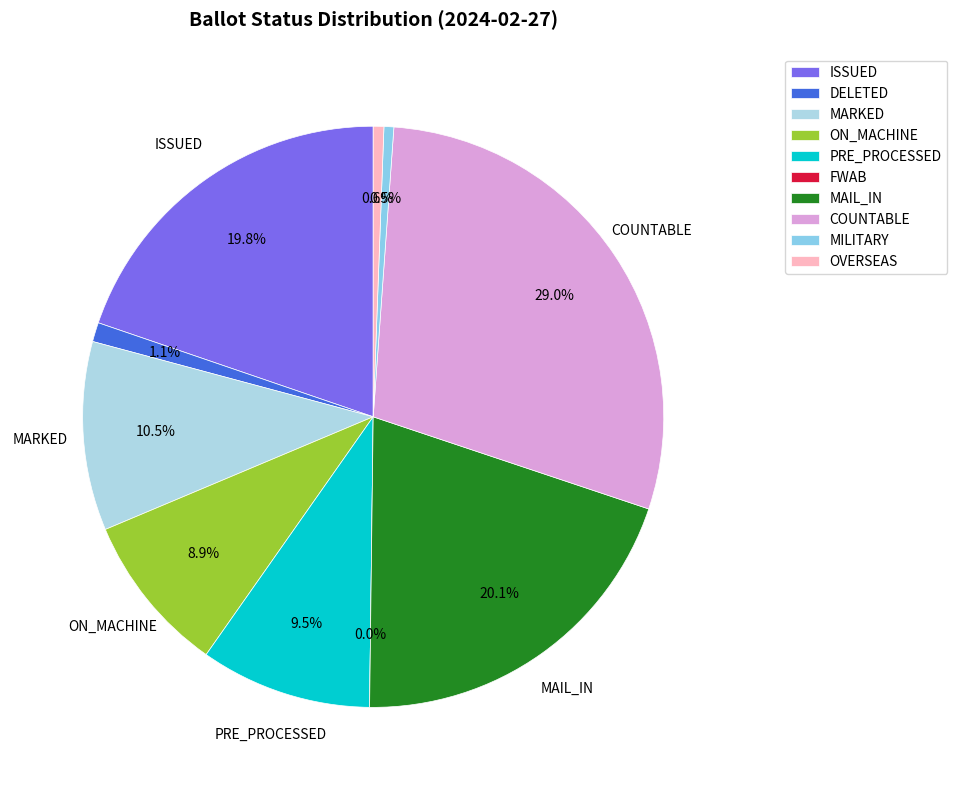

Approximately how many times larger is the value at ISSUED compared to MILITARY?

36.2